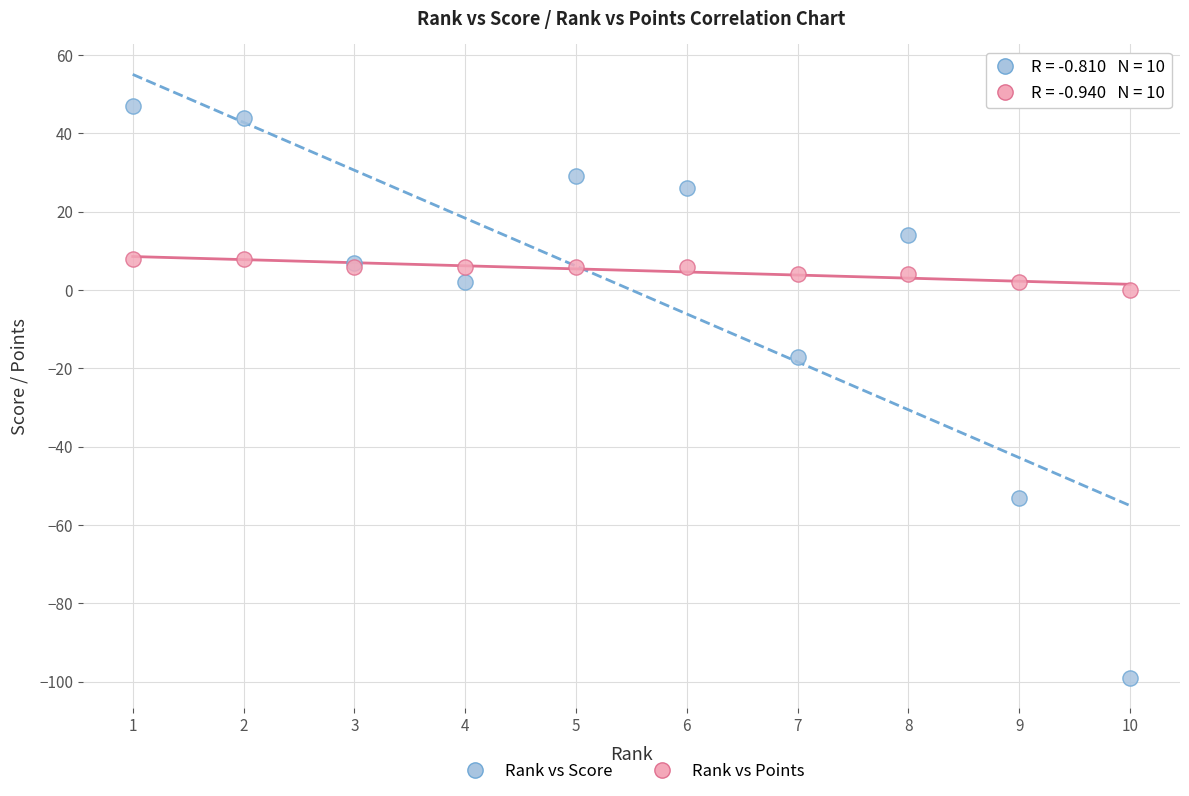

What is the X range (max minus min) for the scatter plot?

9